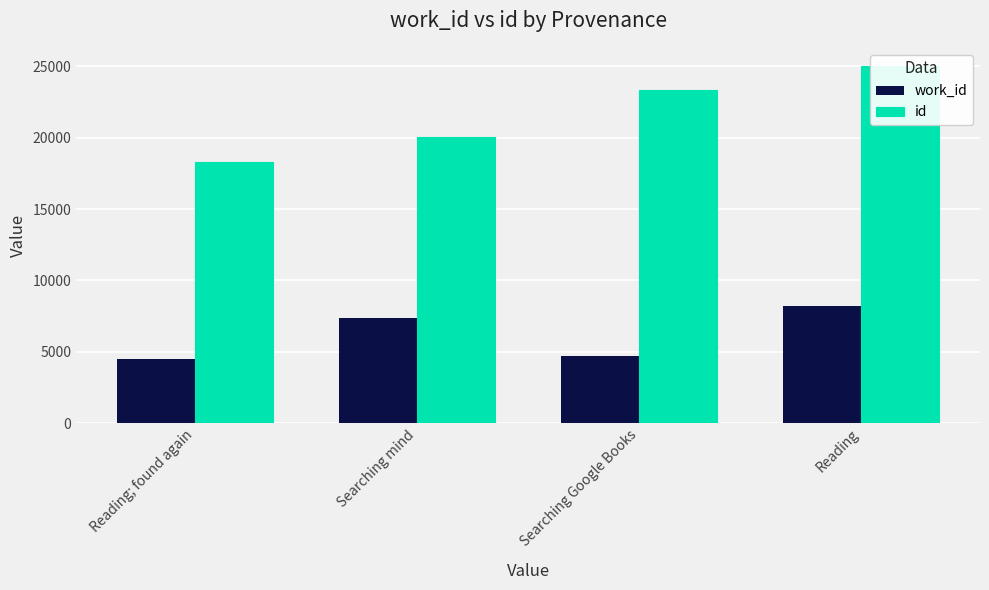

Which category has the highest value in the work_id series?

Reading